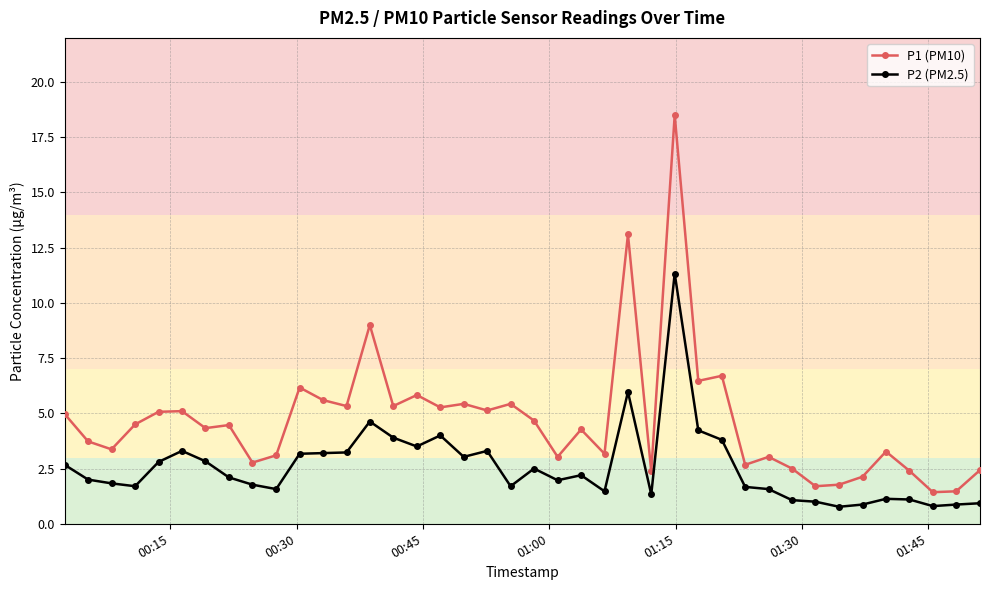

What is the average value of the P1 (PM10) series?

4.7